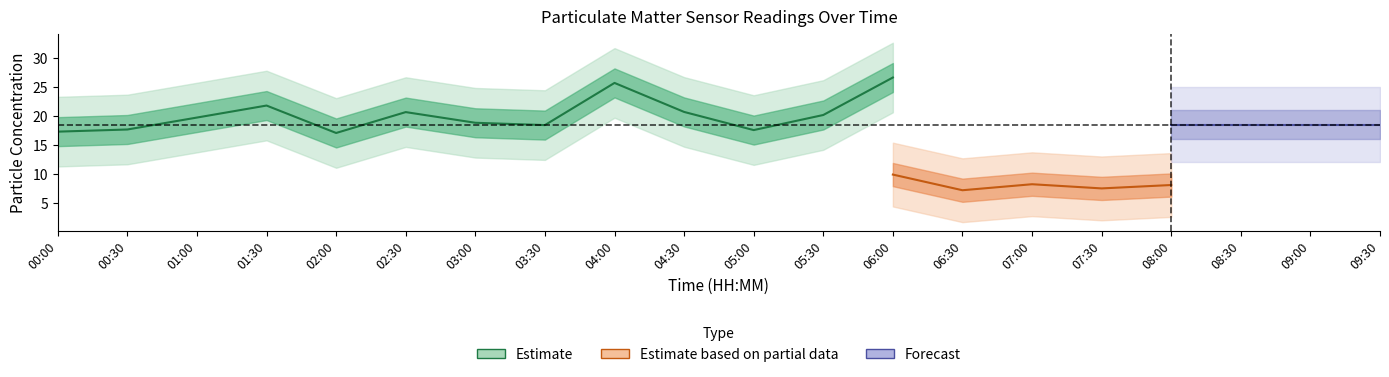

How many categories are shown in the chart?

20